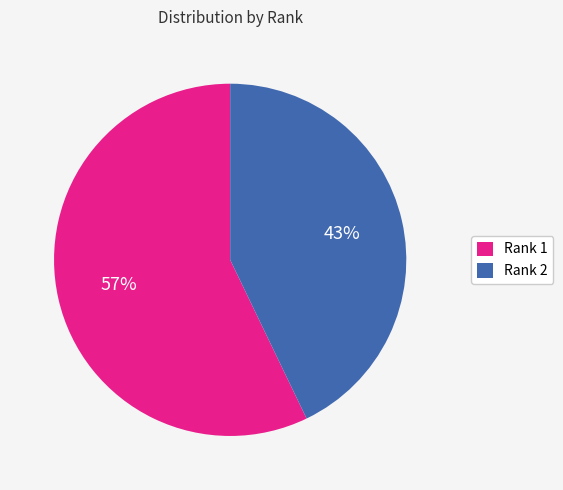

To the nearest percent, what is the average slice percentage?

50%